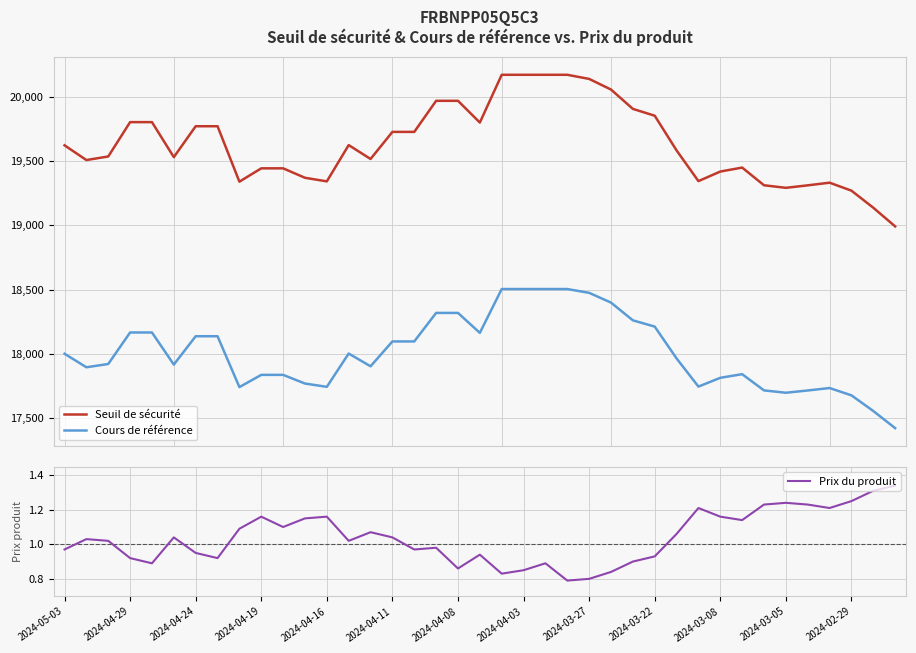

Where does the Seuil de sécurité series first go above 19581?

2024-05-03